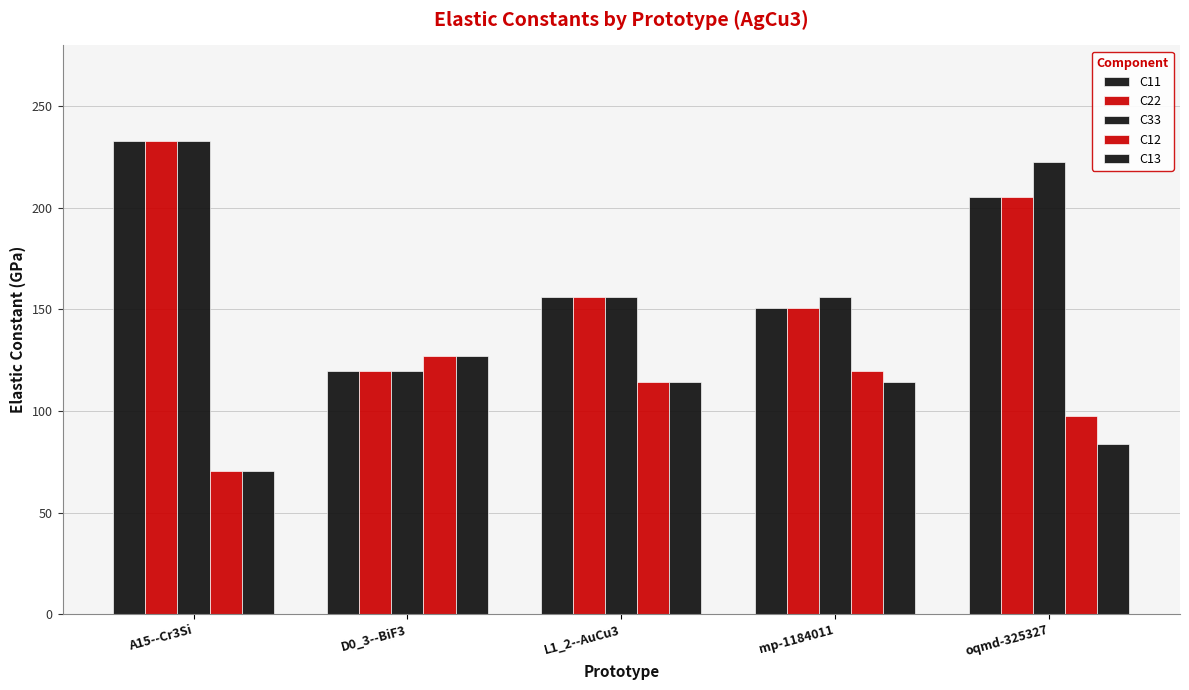

Are the bars horizontal?

No